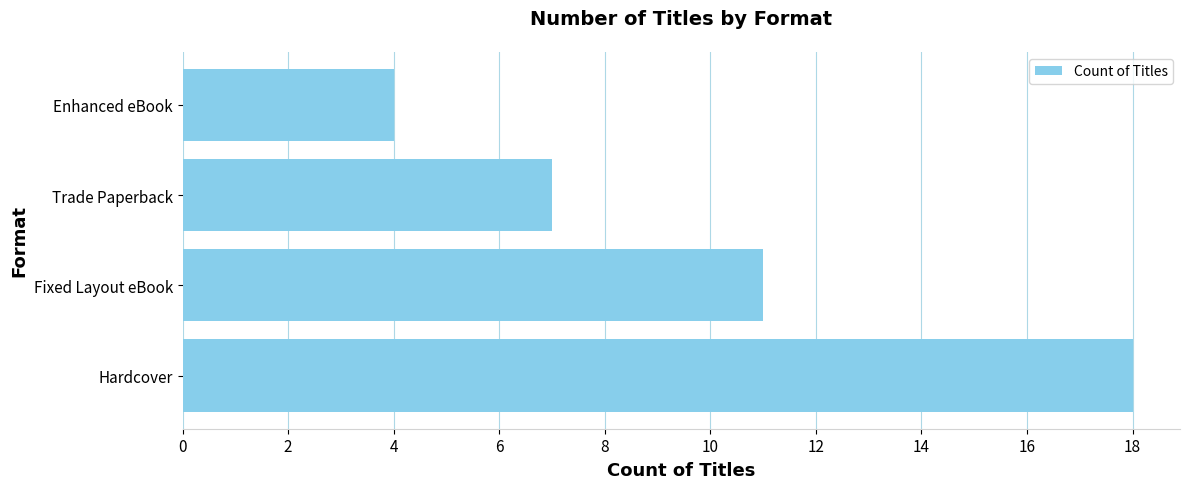

Between Hardcover and Fixed Layout eBook, which is larger?

Hardcover